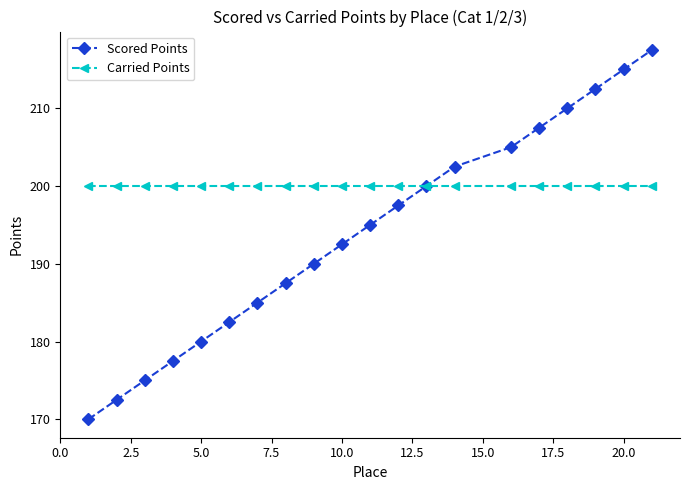

Which series has the widest spread of values?

Scored Points